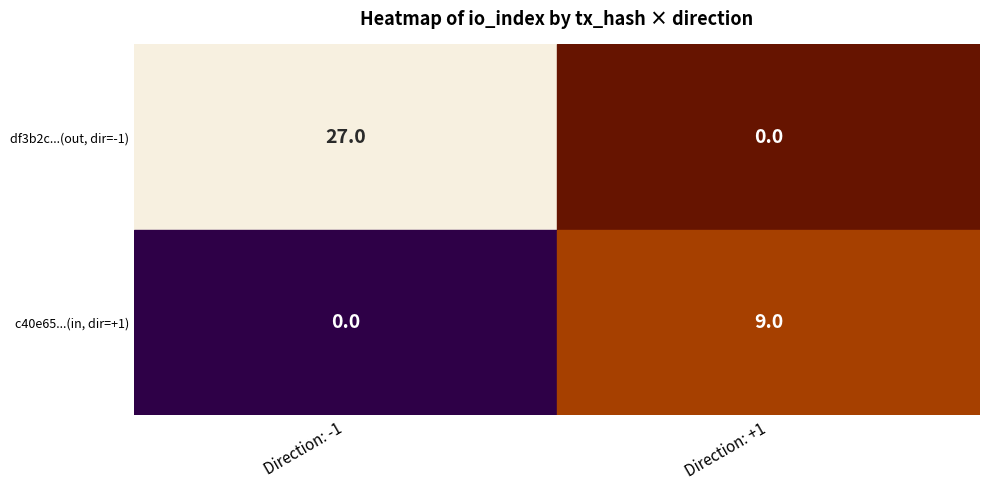

Reading right to left, extract all data points from this chart.

df3b2c469fcccdfc7900f2bc1c1fbcce91a2fd0: io_index=27	direction=-1
c40e65bb072af3dd13dec21f494692d30d035c9: io_index=9	direction=1